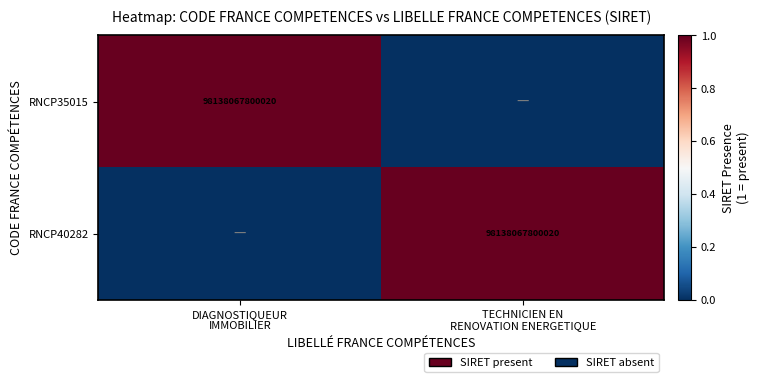

Between DIAGNOSTIQUEUR IMMOBILIER and TECHNICIEN EN RENOVATION ENERGETIQUE, which series saw the biggest shift?

RNCP35015